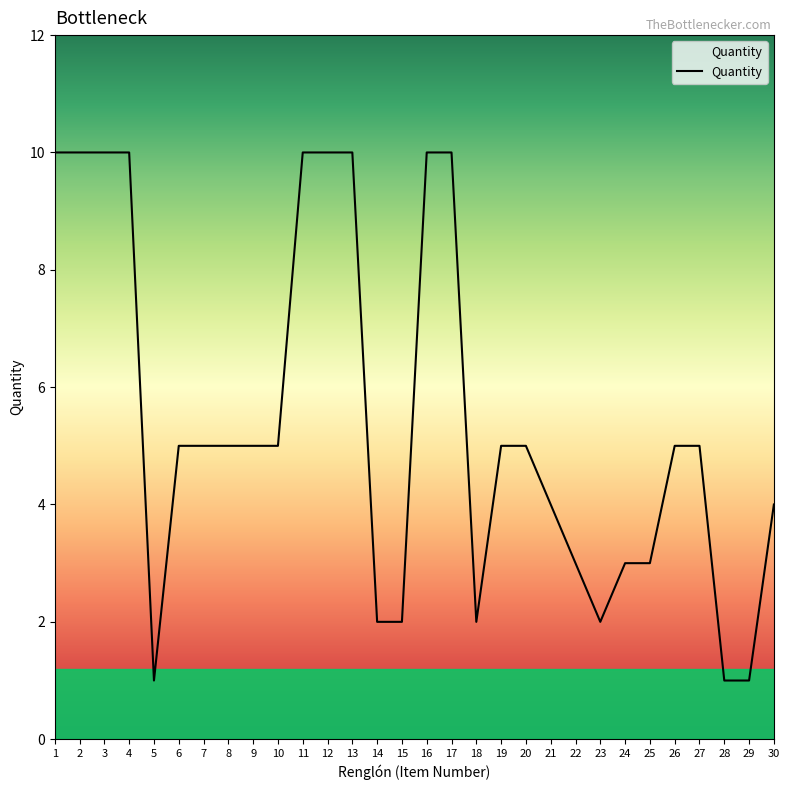

Reading left to right, transcribe all the data shown in this chart.

1=10	2=10	3=10	4=10	5=1	6=5	7=5	8=5	9=5	10=5	11=10	12=10	13=10	14=2	15=2	16=10	17=10	18=2	19=5	20=5	21=4	22=3	23=2	24=3	25=3	26=5	27=5	28=1	29=1	30=4